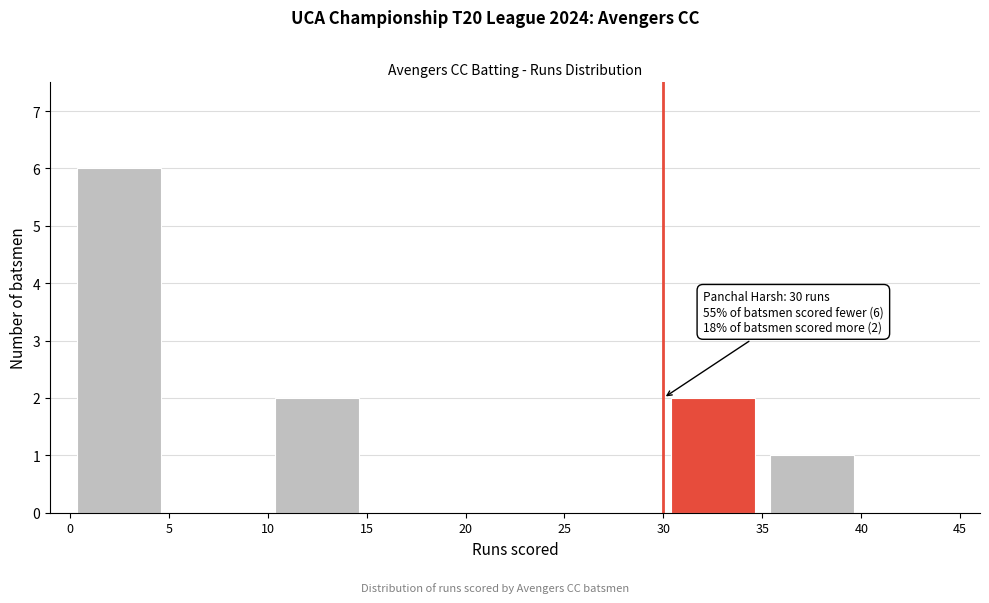

Which range on the x-axis has the tallest bar?

0 to 5